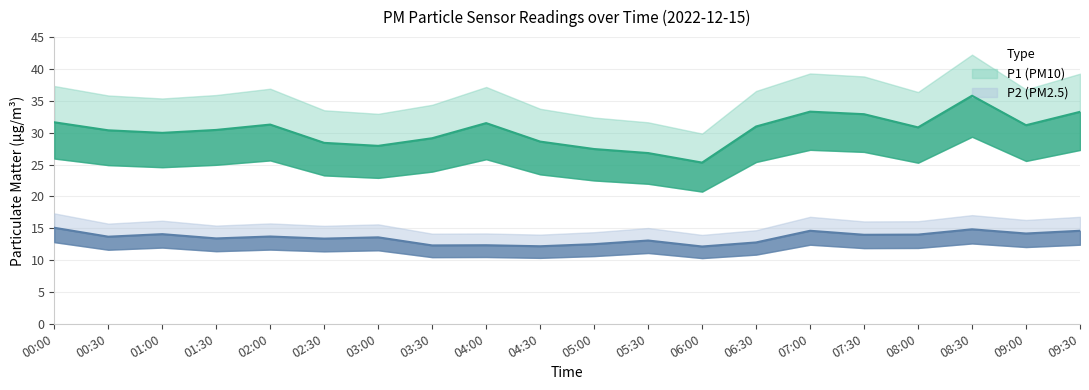

Which category has the highest value across all series?

08:30